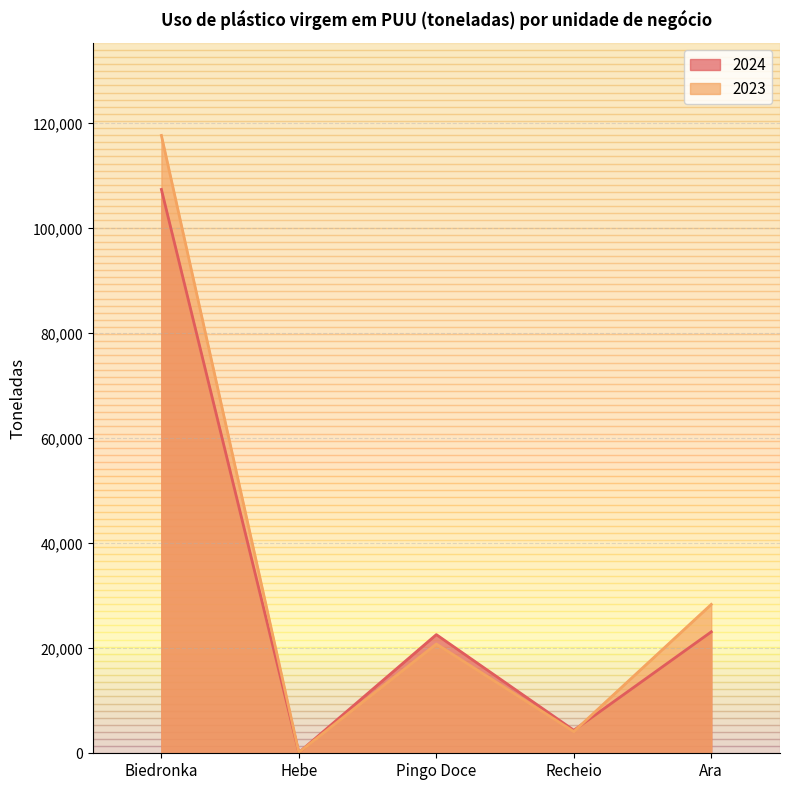

What is the difference between the maximum and minimum values in the 2023 series?

117550